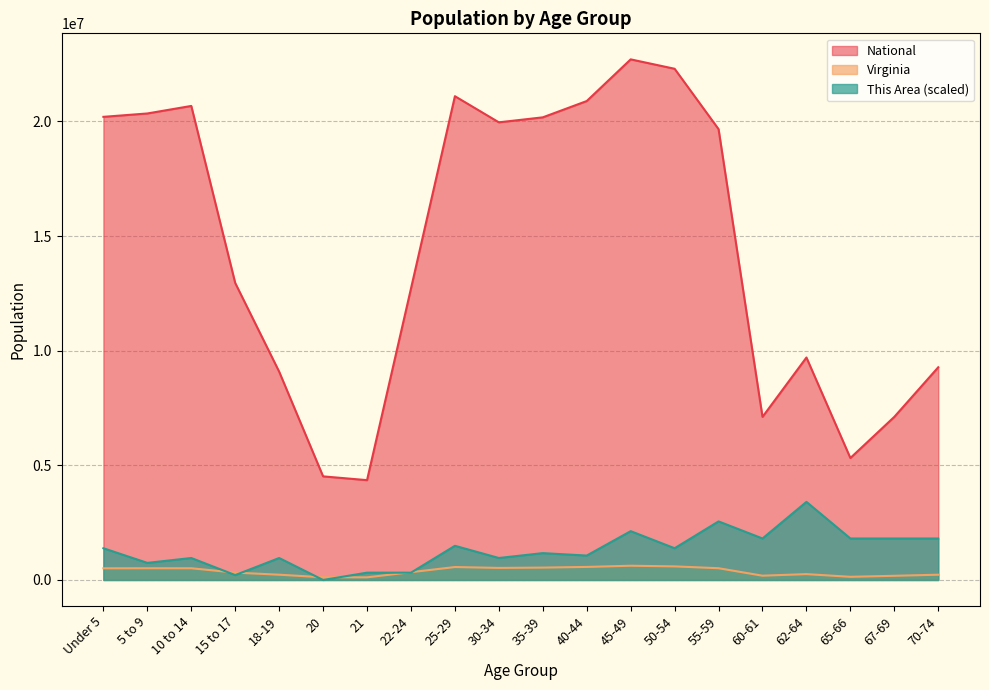

Which series changed the most between 18-19 and 65-66?

National